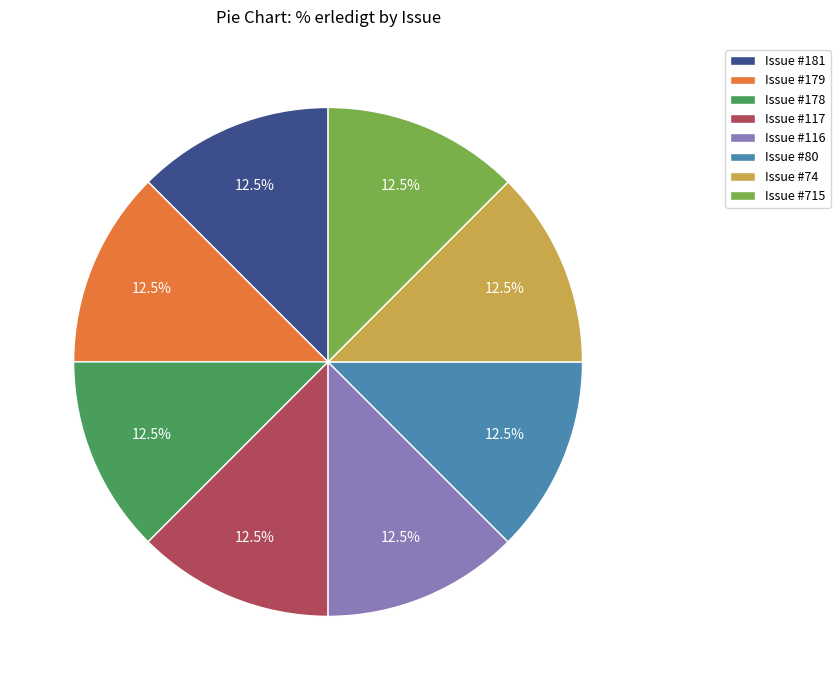

Approximately how many times larger is the value at Issue #715 compared to Issue #181?

1.0